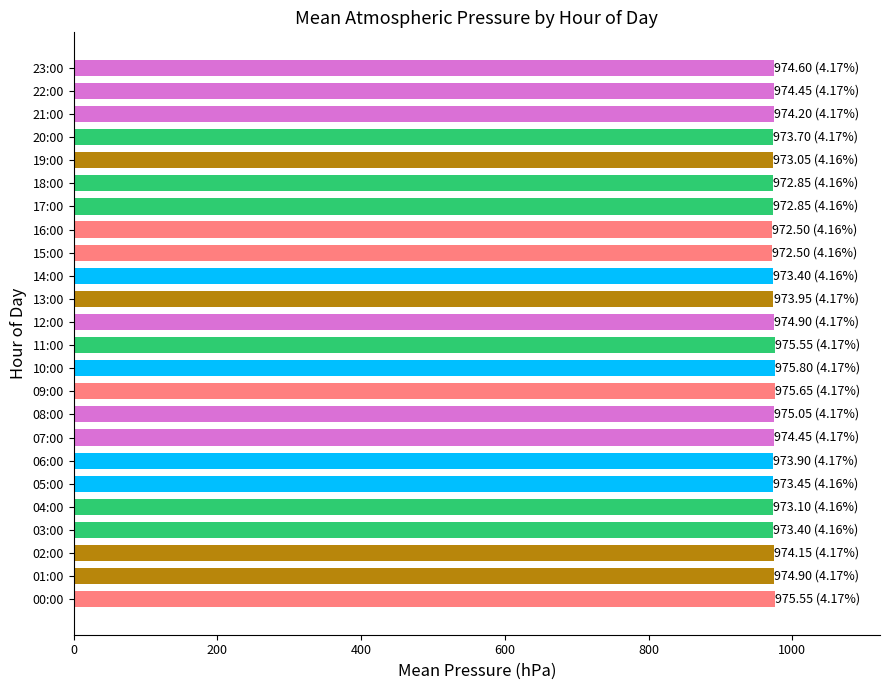

What is the ratio of the value at 22:00 to the value at 08:00?

1.0